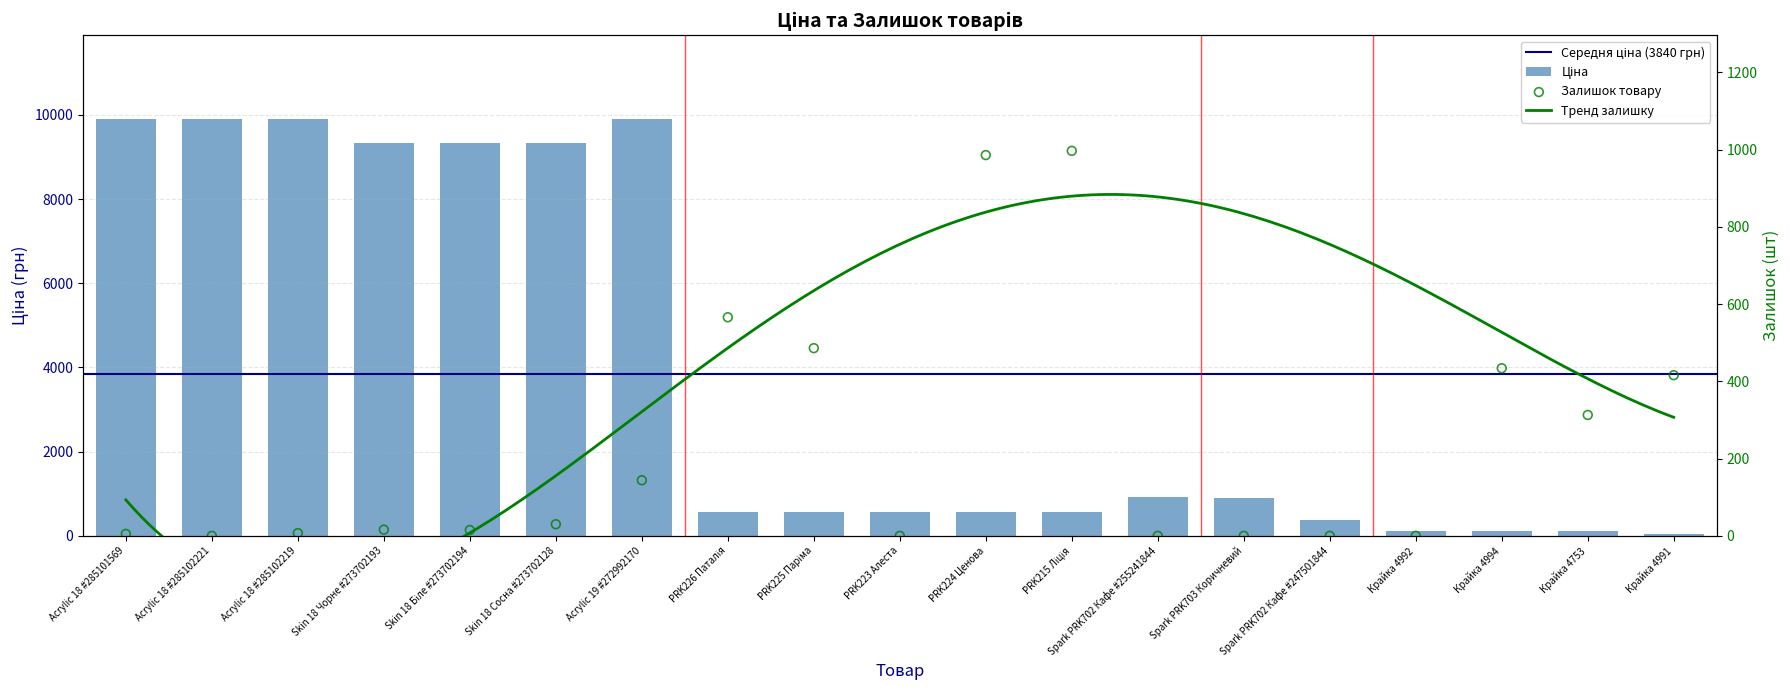

At which category is the sum across all series the highest?

Acrylic 19 #272992170